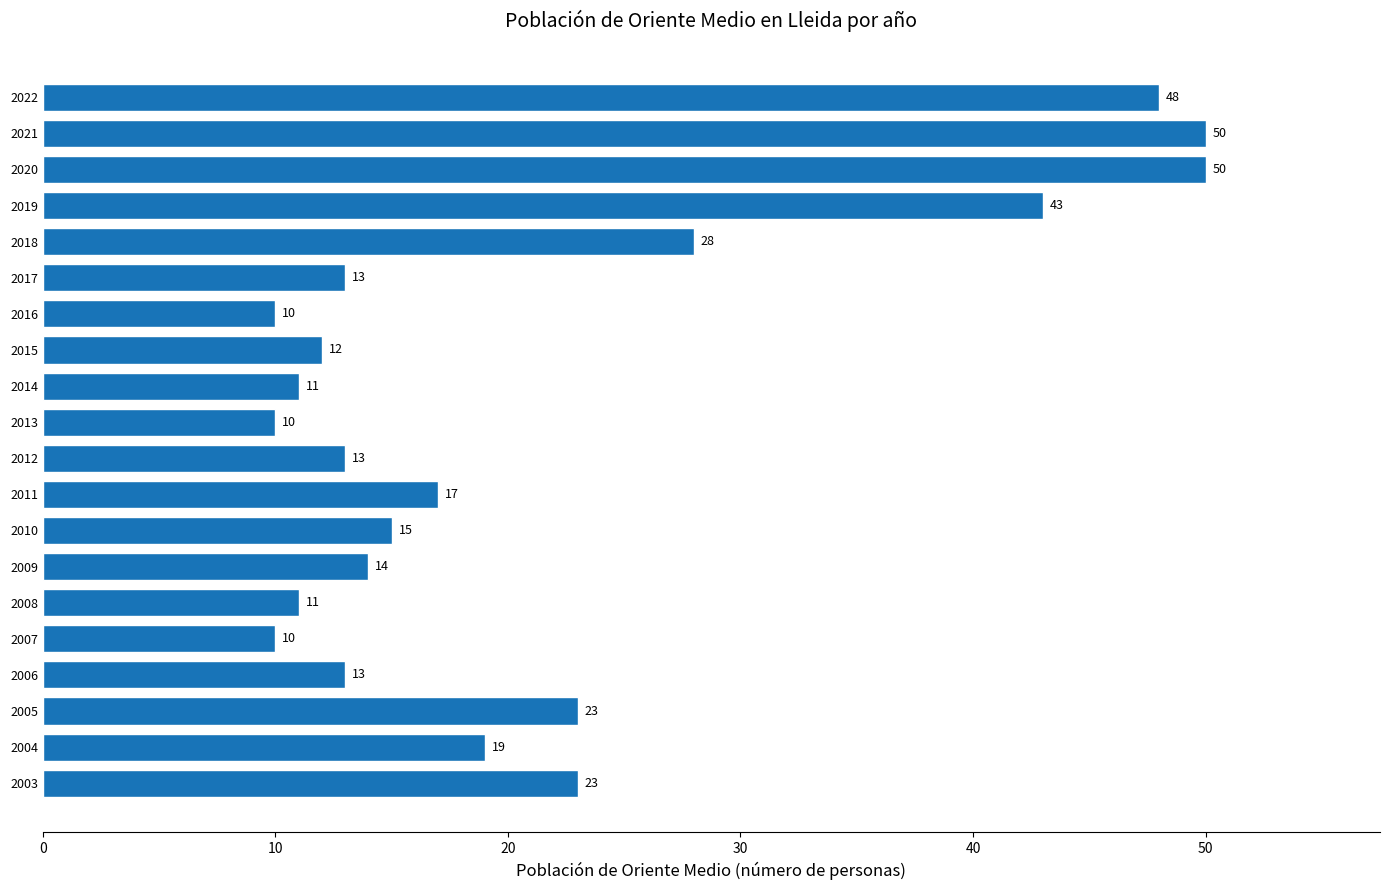

What is the average value?

22